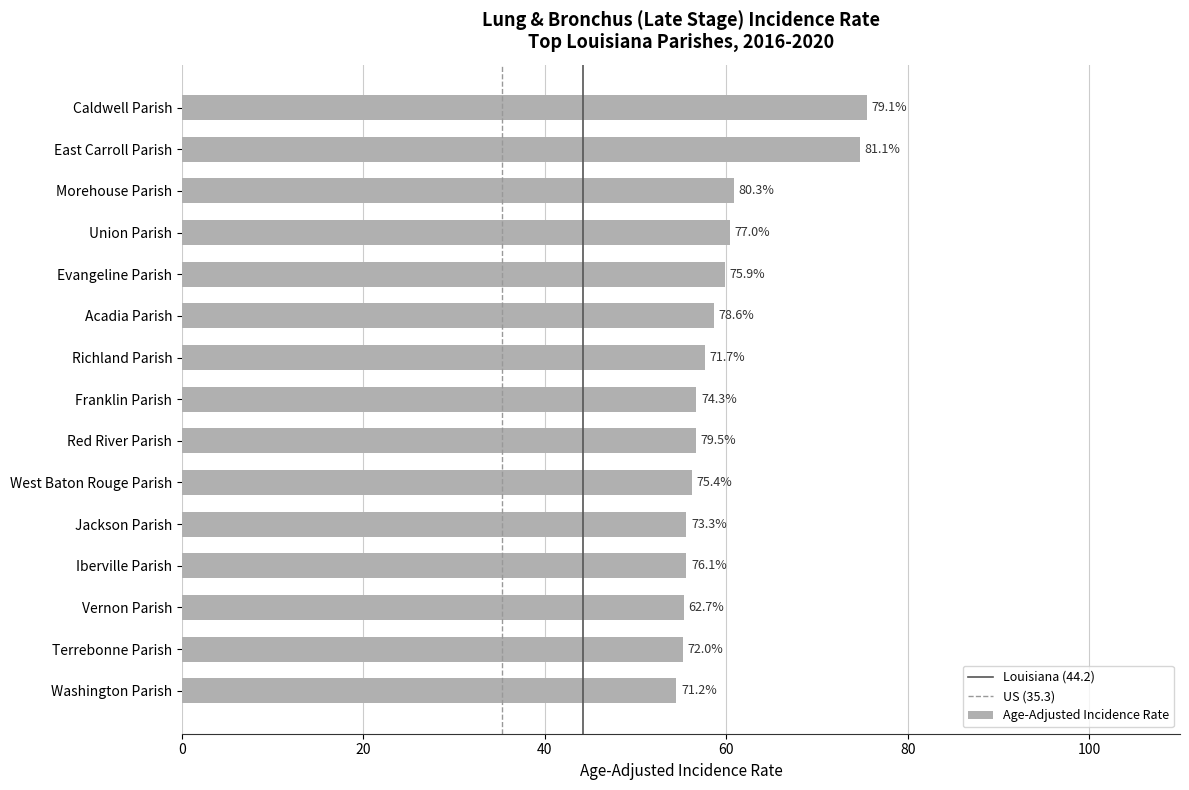

How many bars are there in total?

15